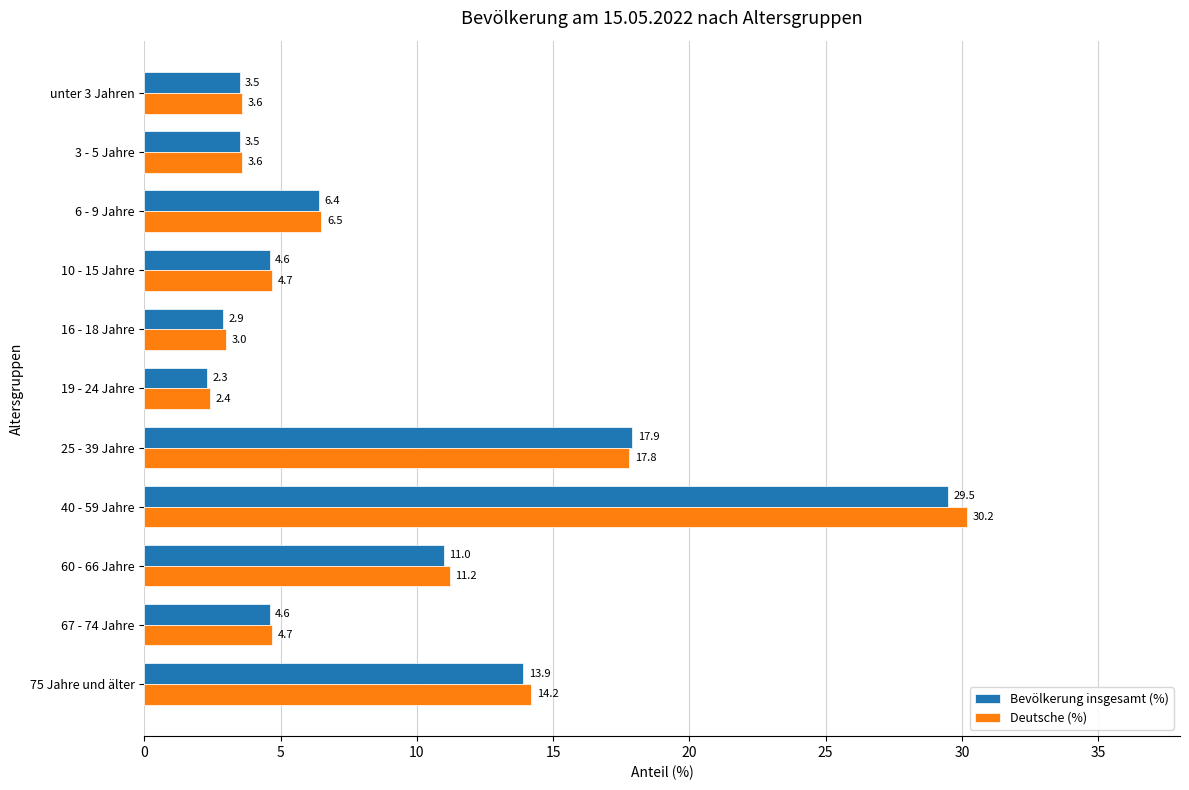

Read the Deutsche (%) value at 3 - 5 Jahre.

3.6